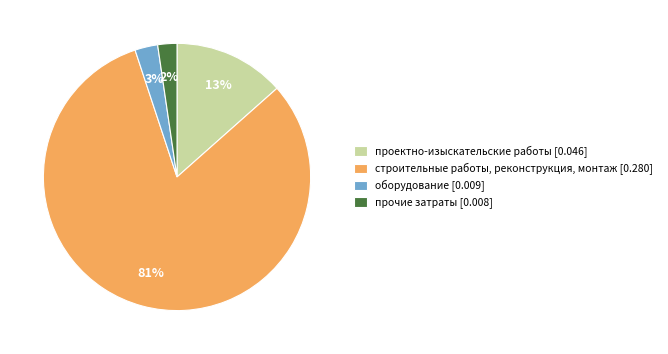

Is it true that оборудование is 9% of the pie?

False